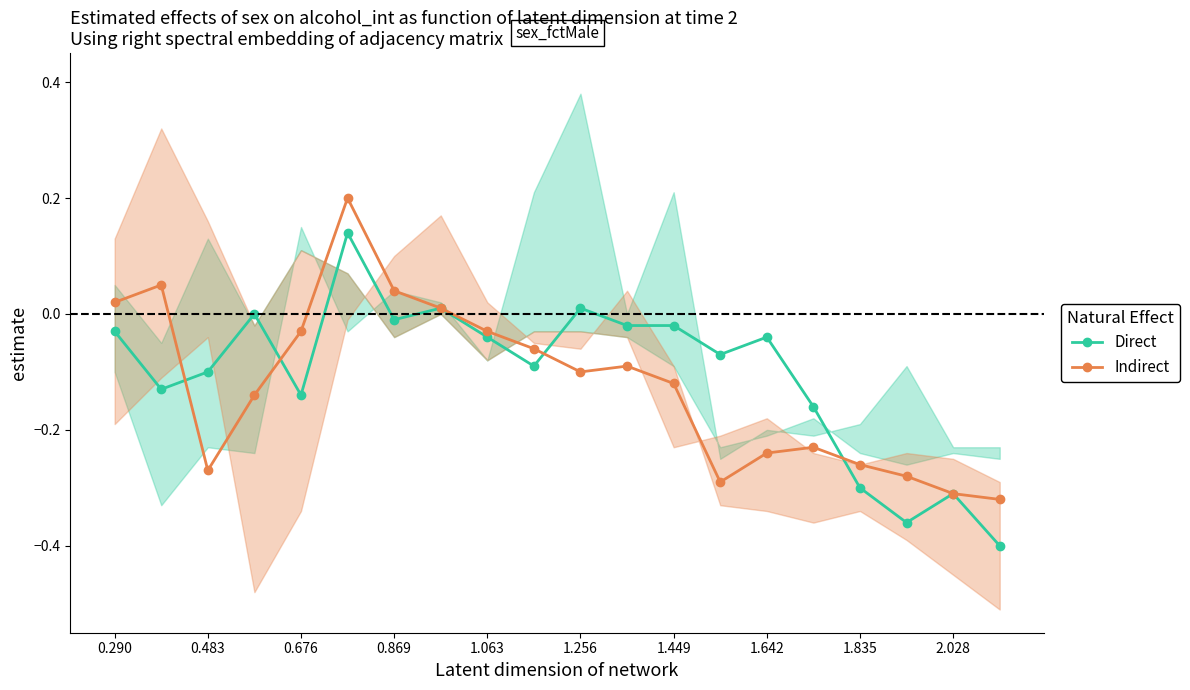

Reading left to right, list all the values displayed in this chart.

Direct: -0.0	-0.1	-0.1	-0.0	-0.1	0.1	-0.0	0.0	-0.0	-0.1	0.0	-0.0	-0.0	-0.1	-0.0	-0.2	-0.3	-0.4	-0.3	-0.4
Indirect: 0.0	0.1	-0.3	-0.1	-0.0	0.2	0.0	0.0	-0.0	-0.1	-0.1	-0.1	-0.1	-0.3	-0.2	-0.2	-0.3	-0.3	-0.3	-0.3